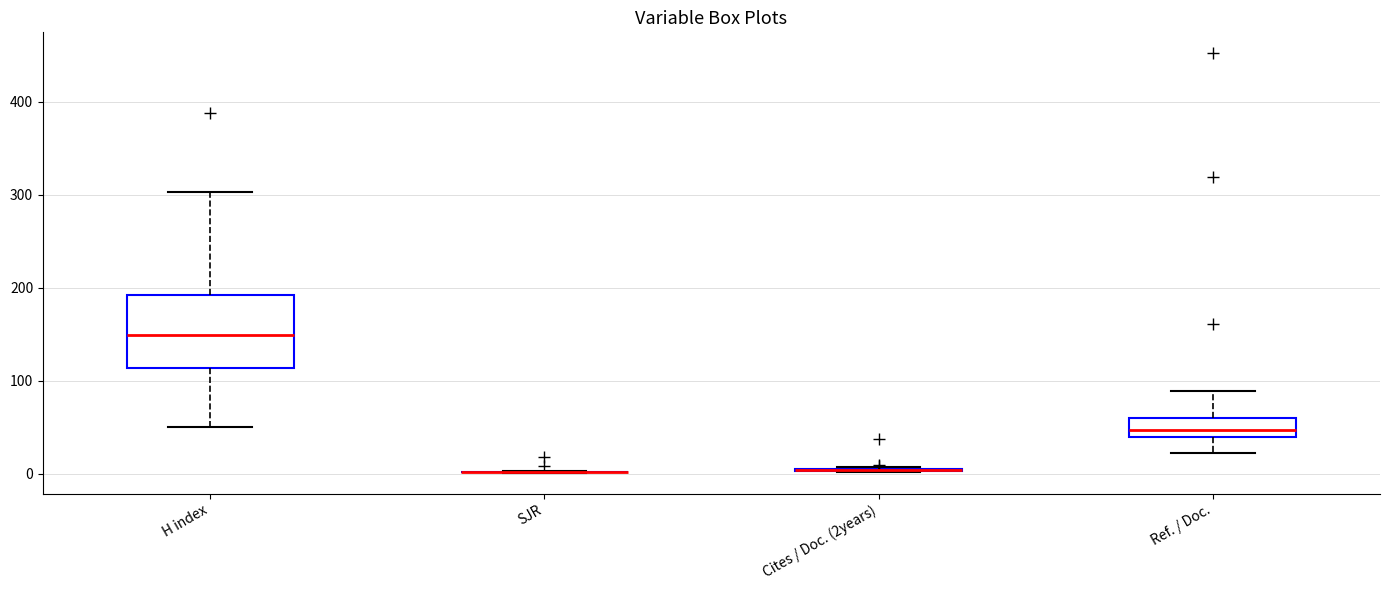

Comparing the boxes themselves (not the whiskers), which one is the tallest?

H index